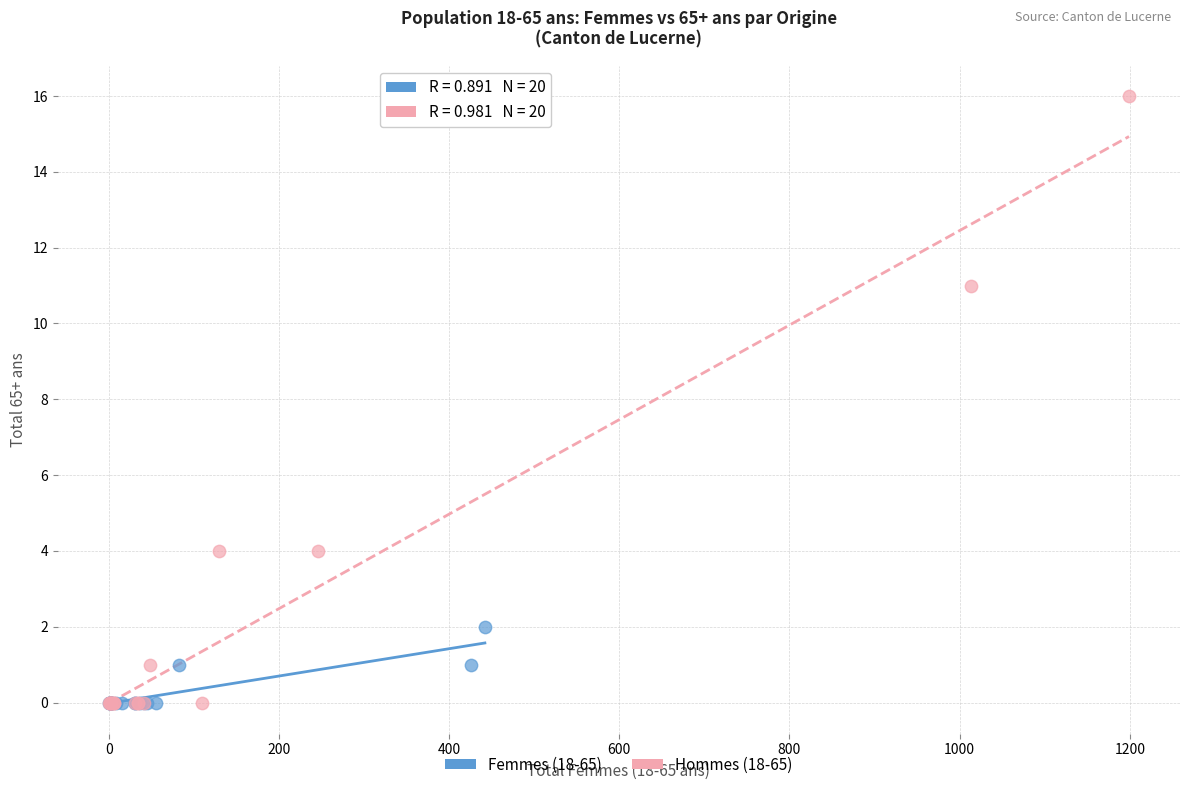

Which series has the widest spread of Y values?

Hommes (18-65)